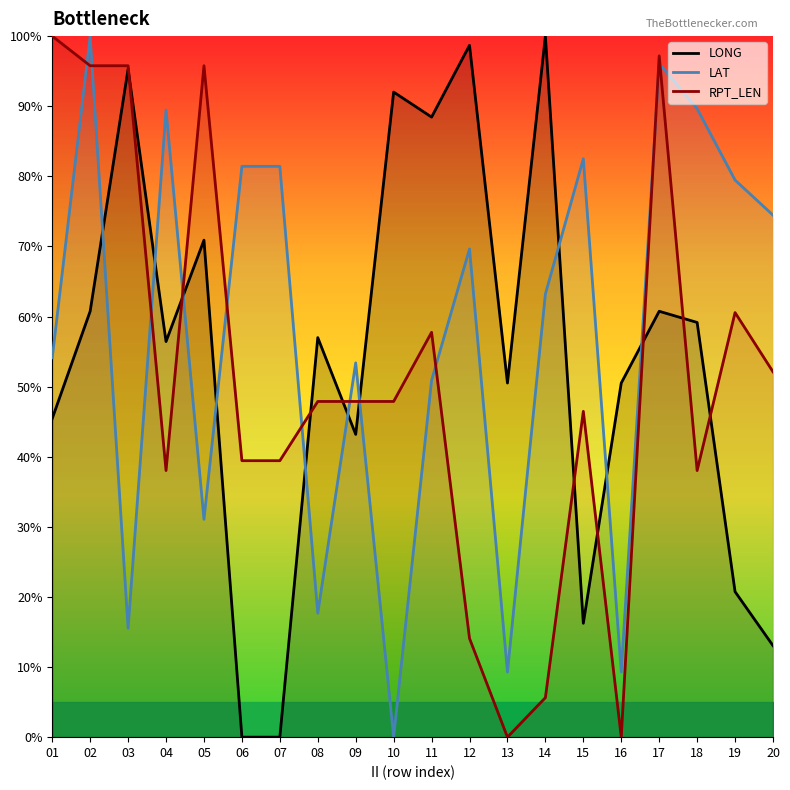

What is the sum of all LAT values?

1148.6